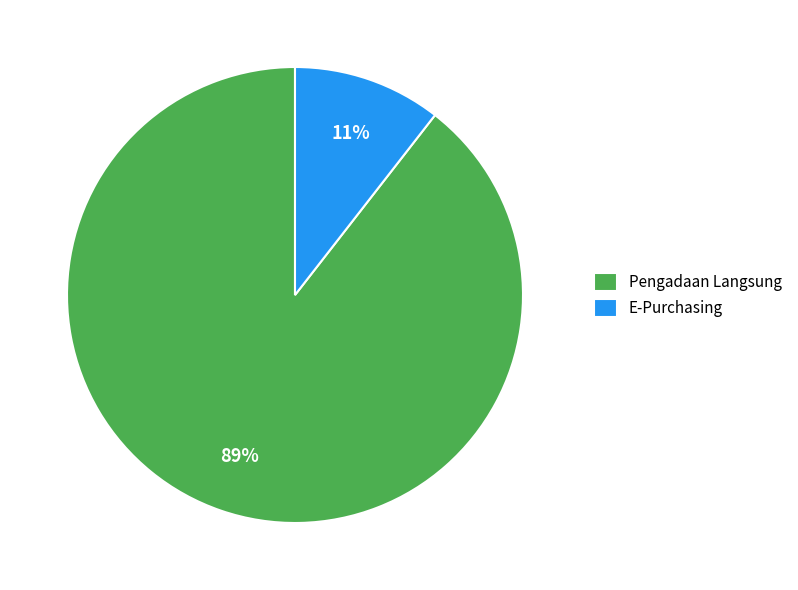

To the nearest percent, what portion does Pengadaan Langsung represent?

89%